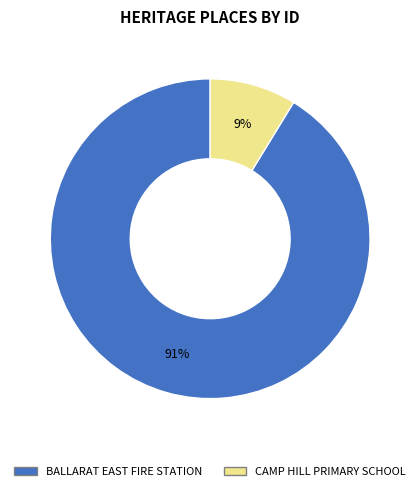

Is there a majority slice in this chart?

Yes